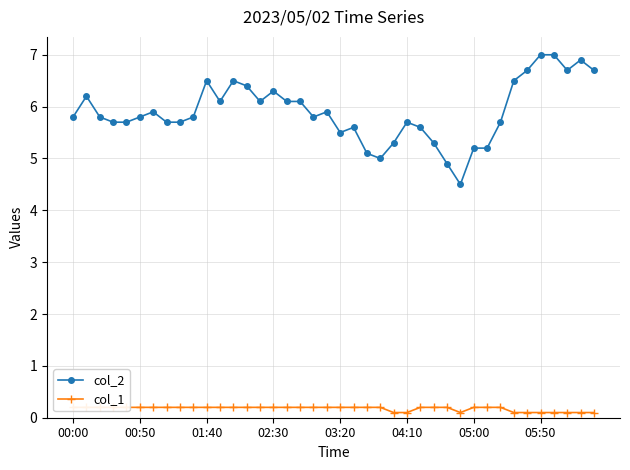

Rank the series by their maximum value, from lowest to highest.

col_1, col_2